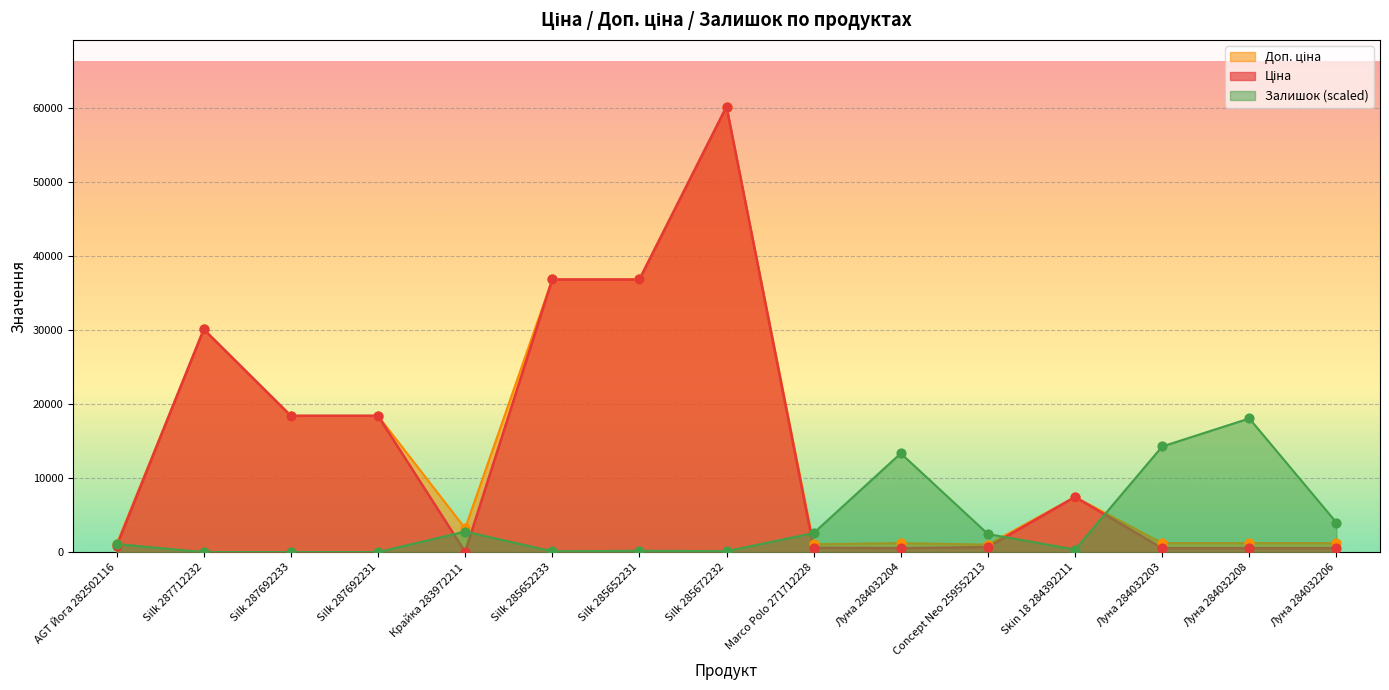

What are all the series names shown in the legend?

Ціна, Доп. ціна, Залишок